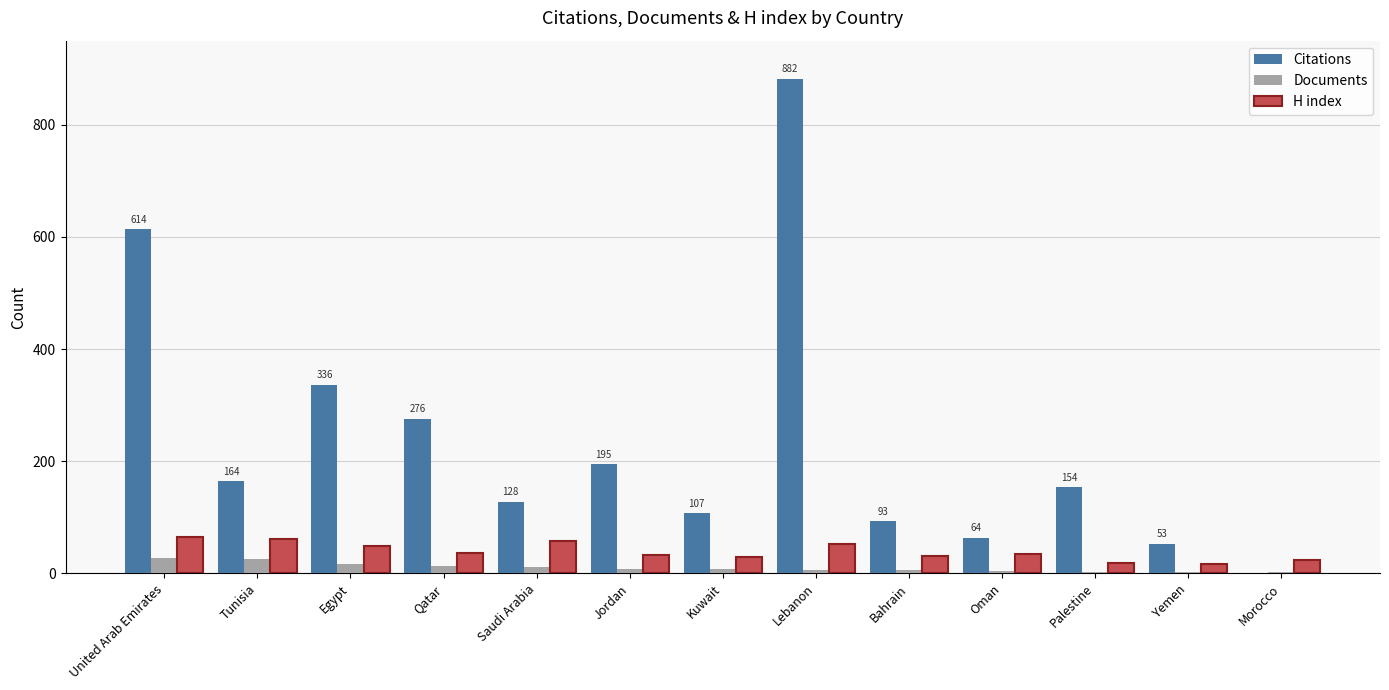

How many groups of bars are there?

13